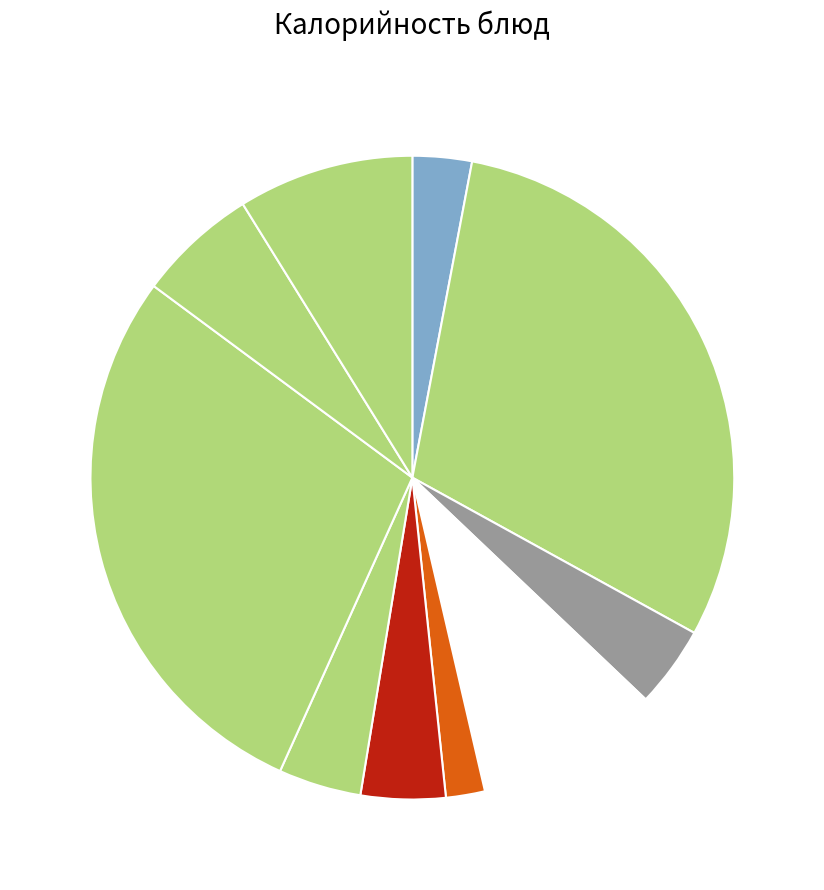

Is there a majority slice in this chart?

No